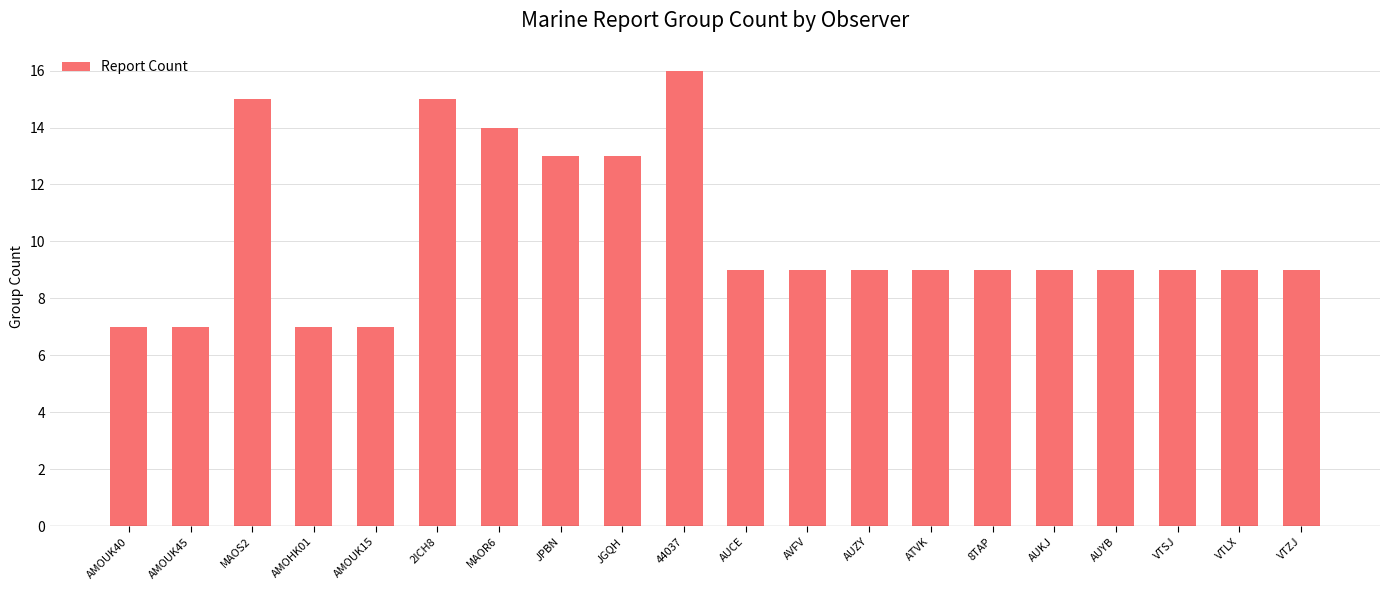

What is the change in value from MAOR6 to AUKJ?

-5